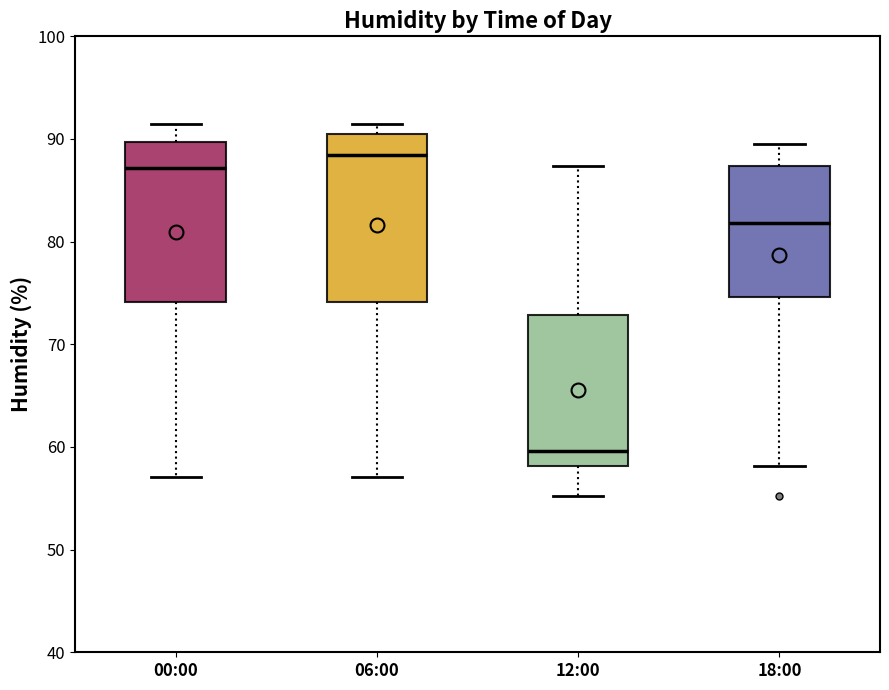

Which box has the highest median line?

06:00